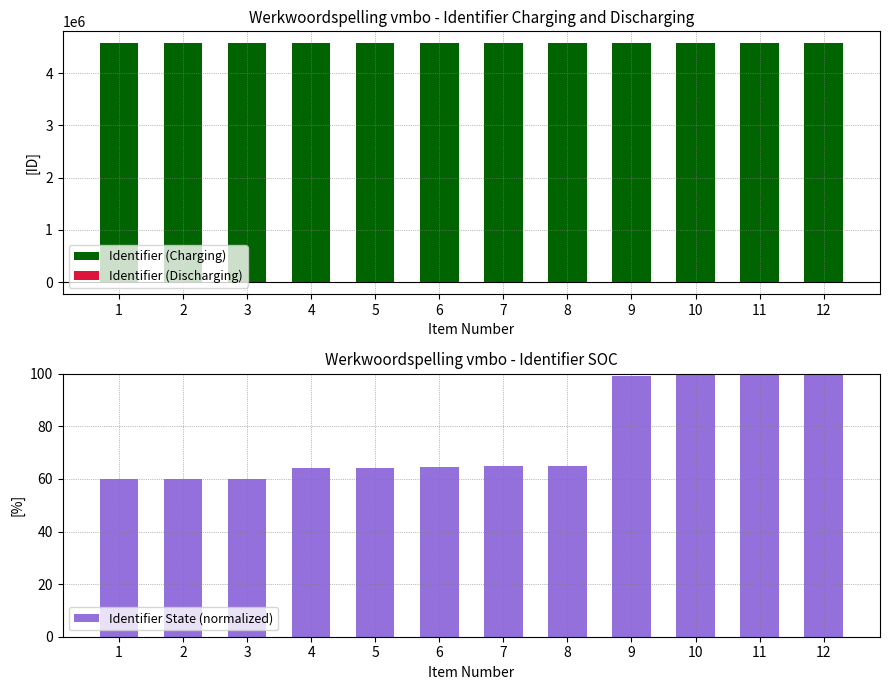

What is the value of the Identifier State (normalized) bar at the 9th from the left?

99.3